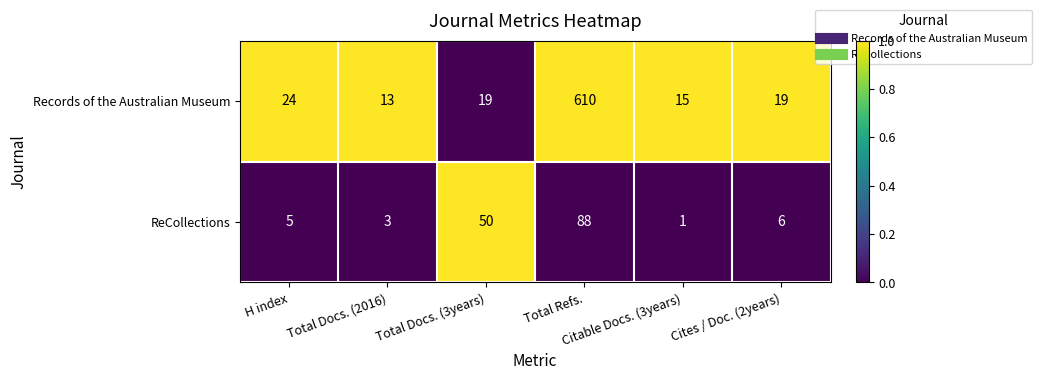

Rank the series by their average value, from highest to lowest.

Records of the Australian Museum, ReCollections